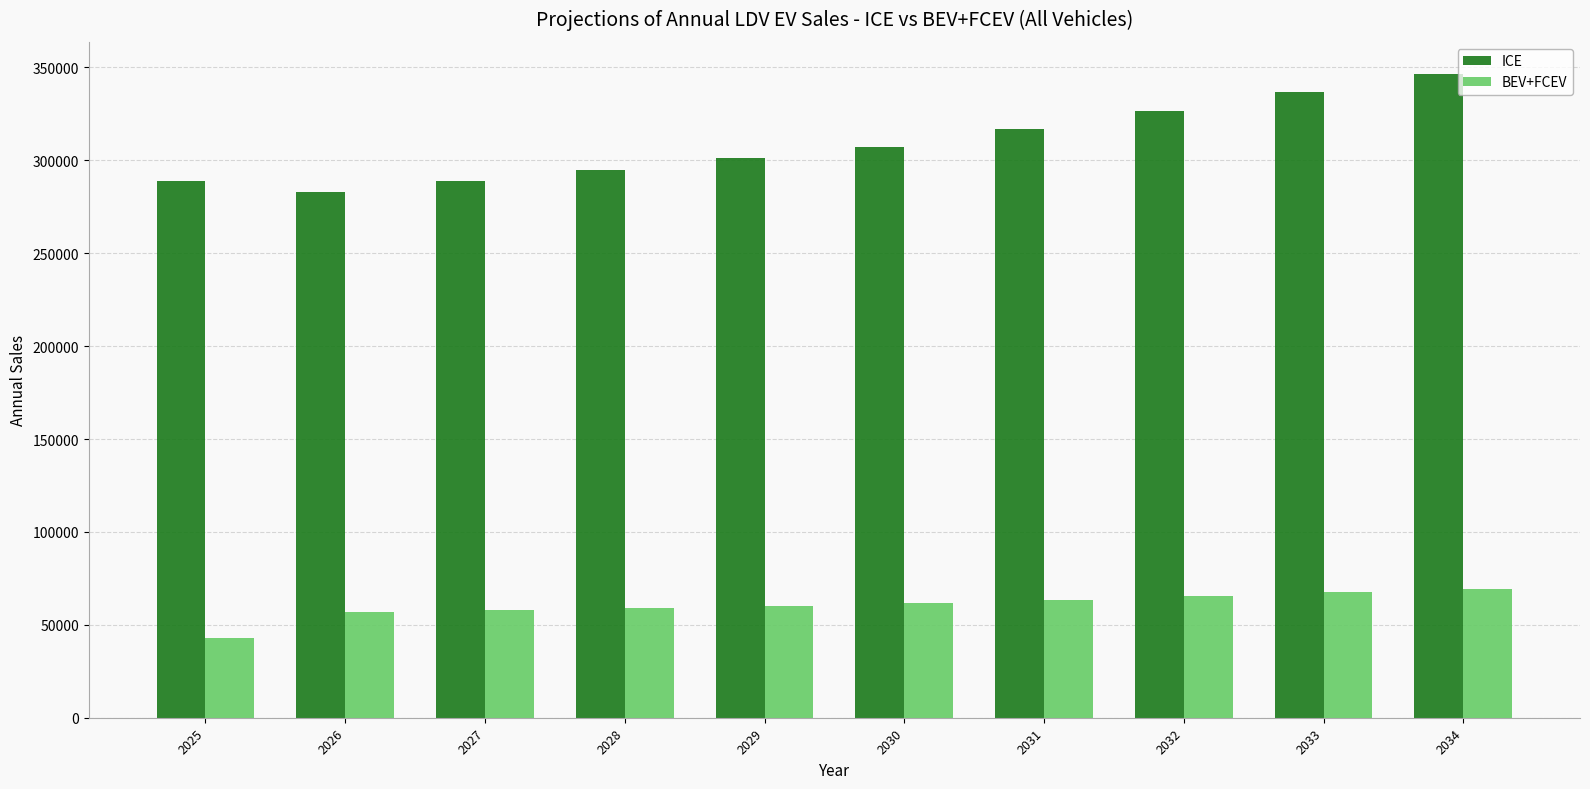

Between 2025 and 2030, which series saw the biggest shift?

BEV+FCEV